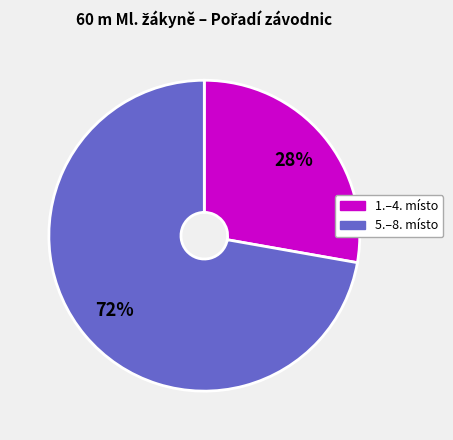

Count the number of slices in the pie.

2